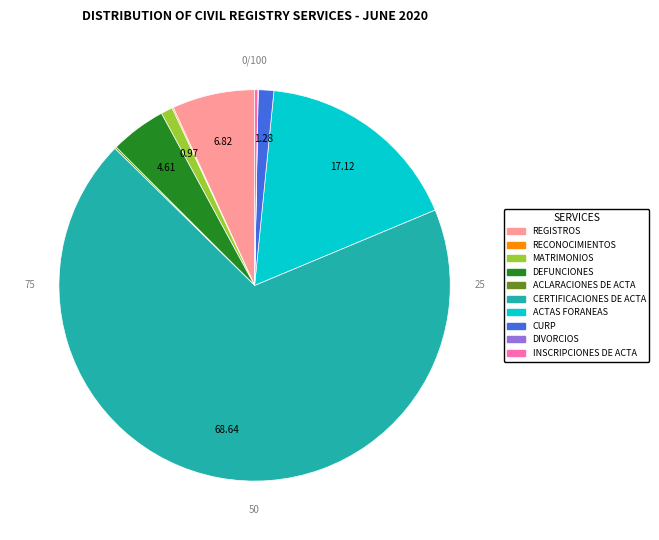

Do MATRIMONIOS and ACTAS FORANEAS together represent more than half of the pie?

No